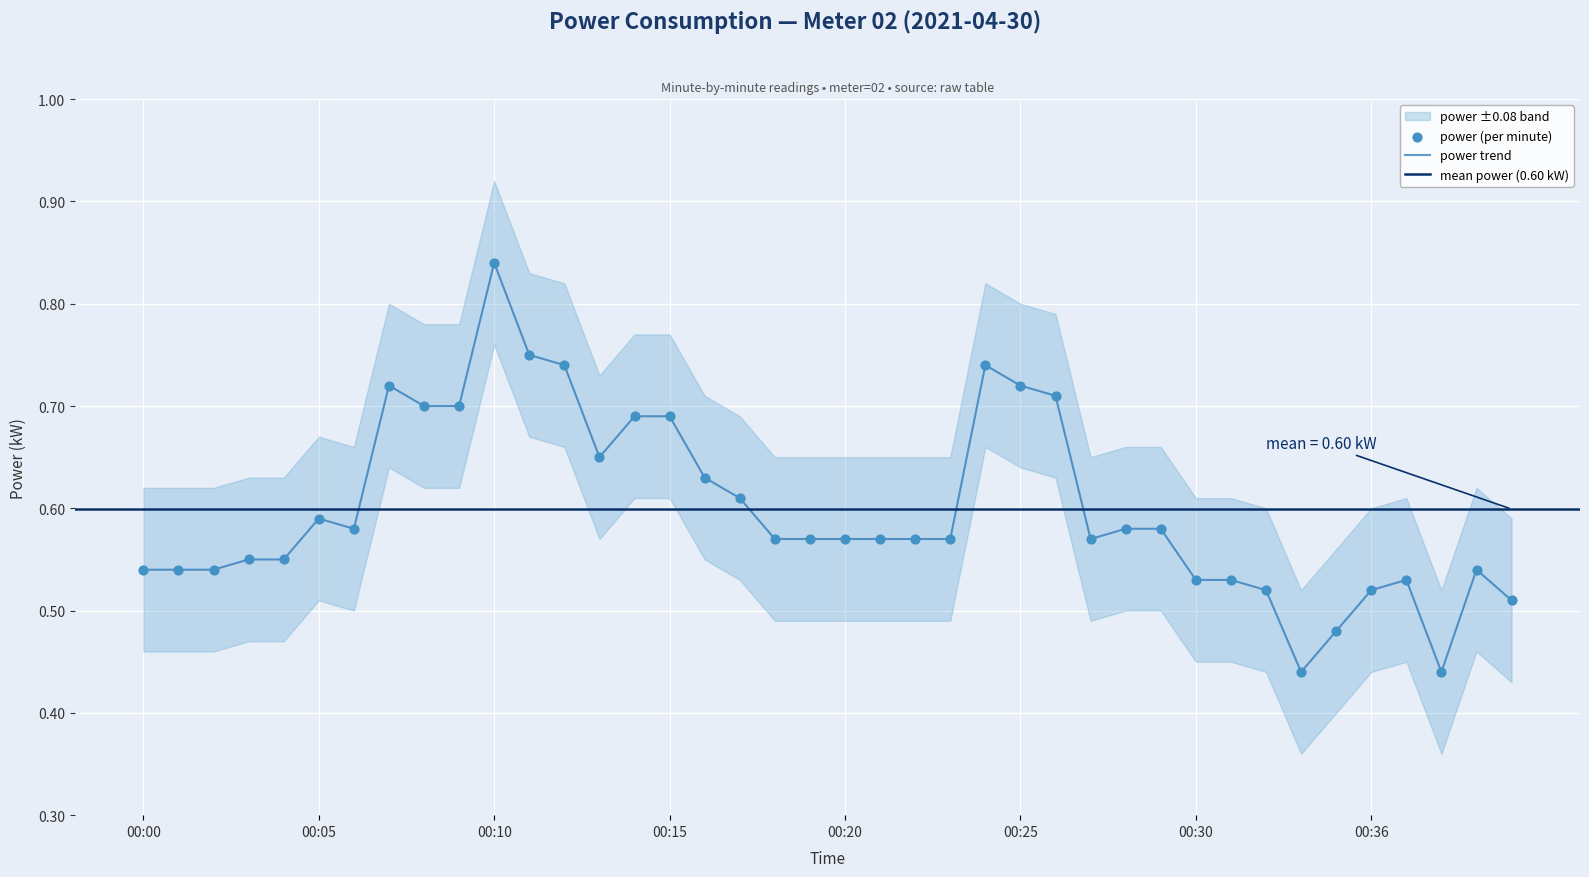

Which series contains the highest Y value?

power